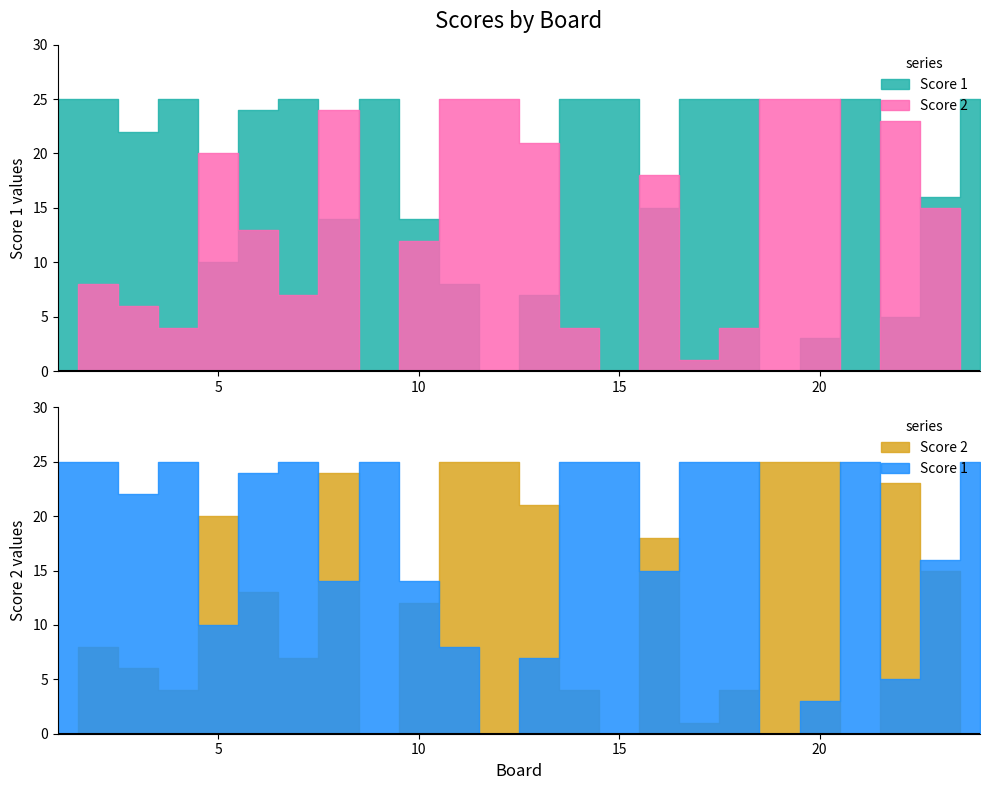

What is the difference between the maximum and minimum values in the Score 1 series?

25